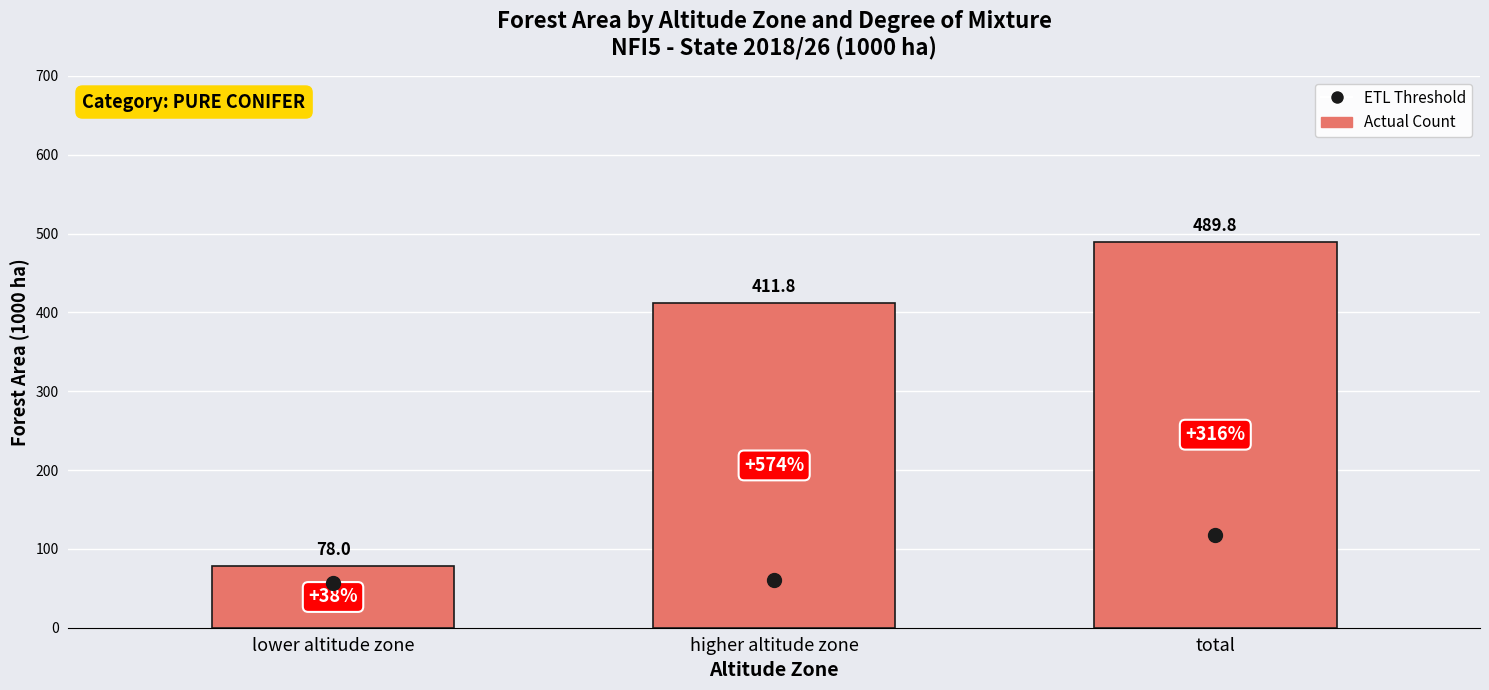

What is the ratio of the value at higher altitude zone to the value at lower altitude zone?

5.3